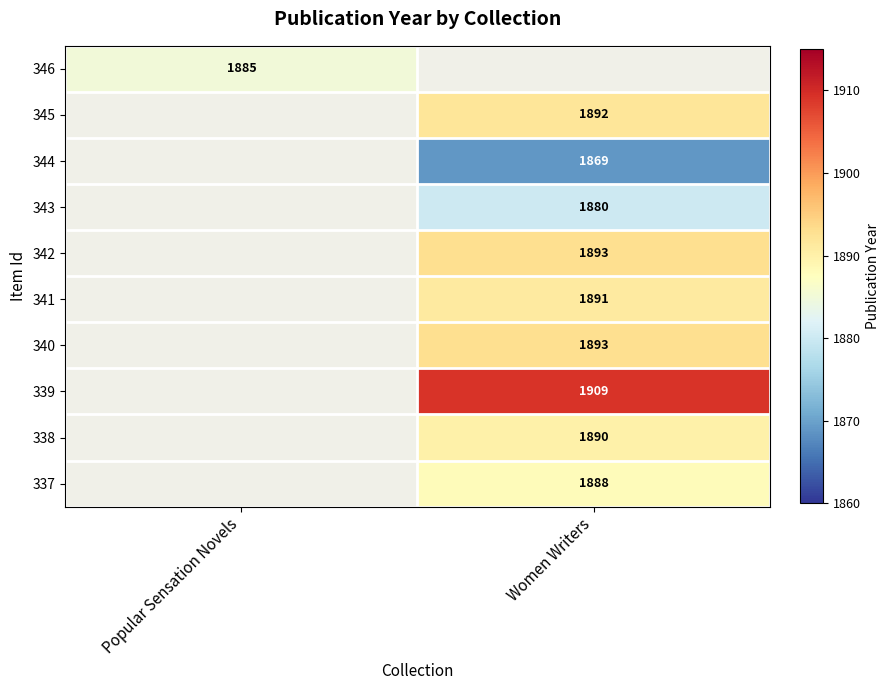

What is the smallest value displayed?

1869.0